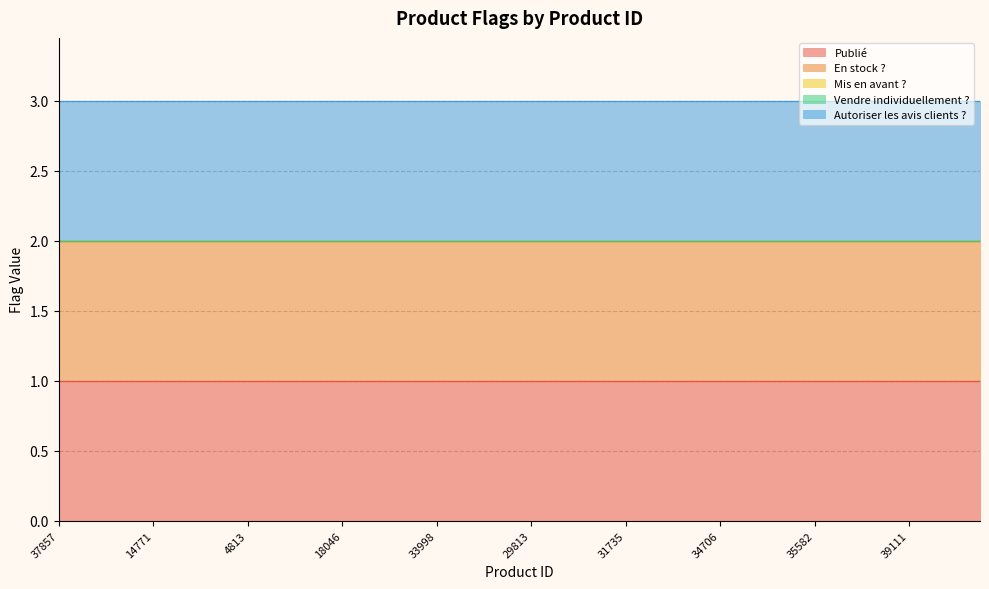

Count the number of categories in the chart.

40